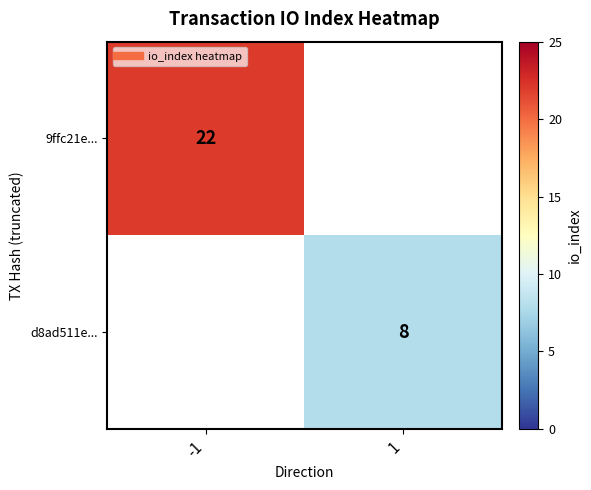

Where is 9ffc21e... nearest to the value 22?

-1